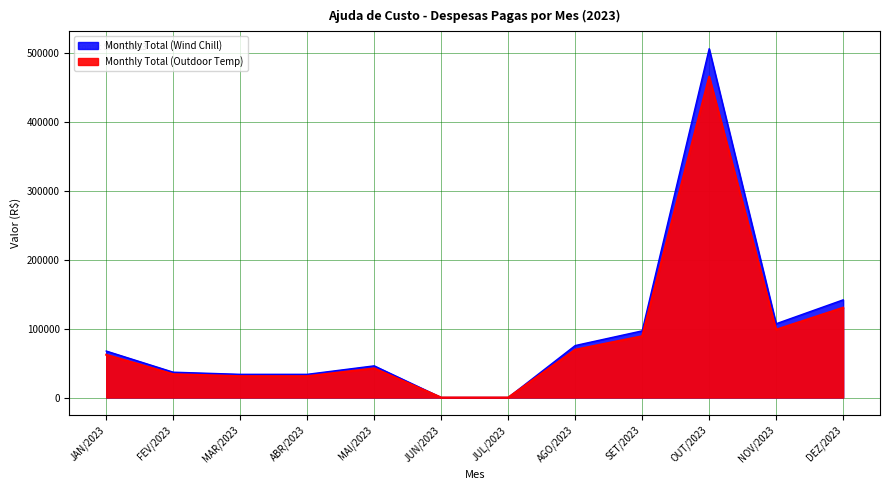

What are all the series names shown in the legend?

Monthly Total (Wind Chill), Monthly Total (Outdoor Temp)